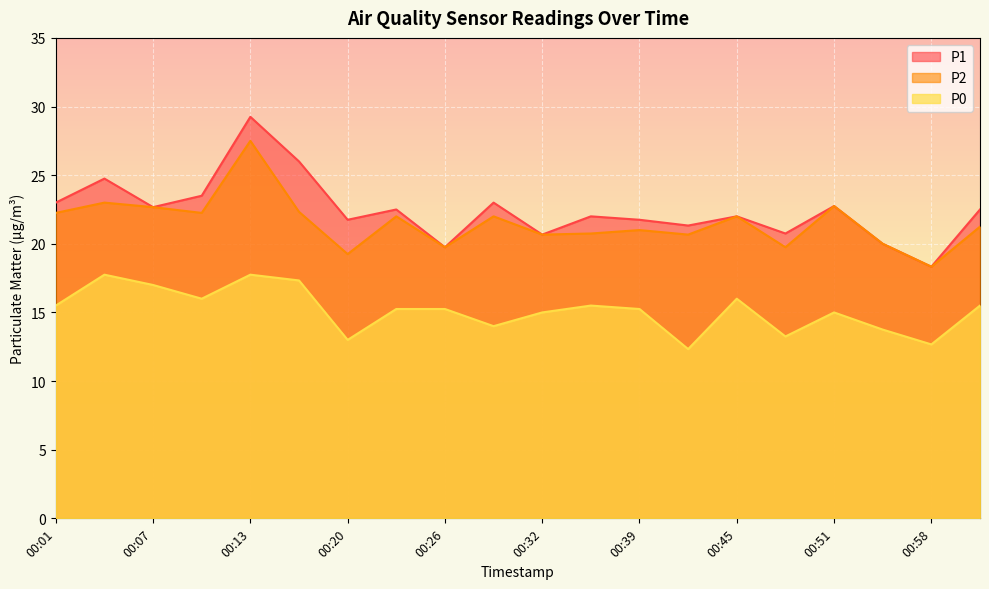

Between 00:16 and 00:07, which is larger?

00:16